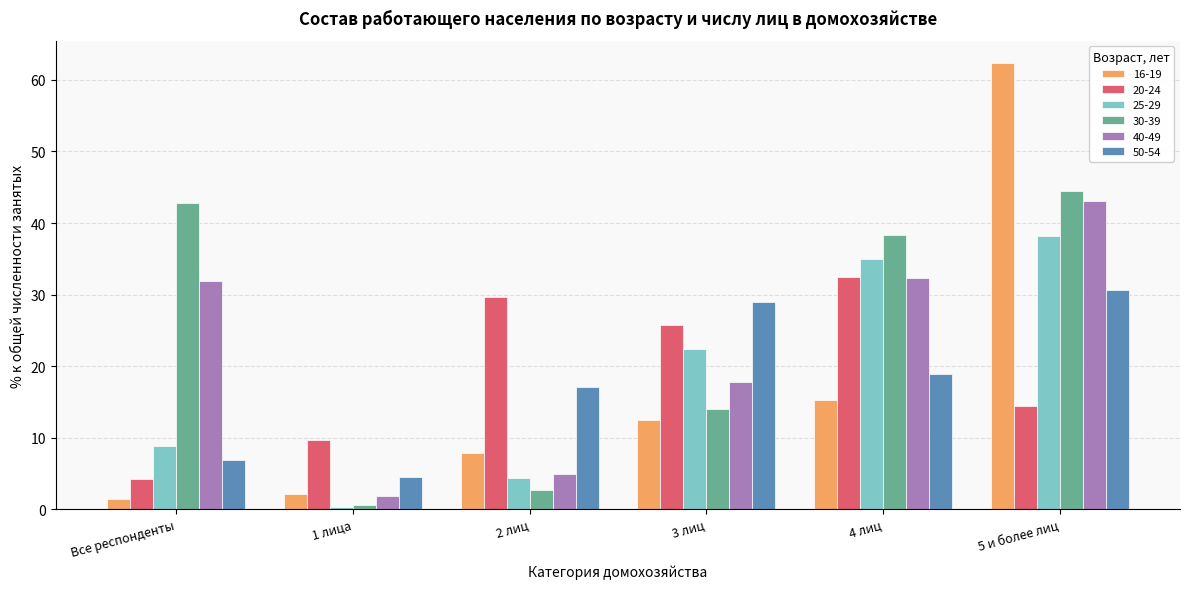

Count the number of categories in the chart.

6